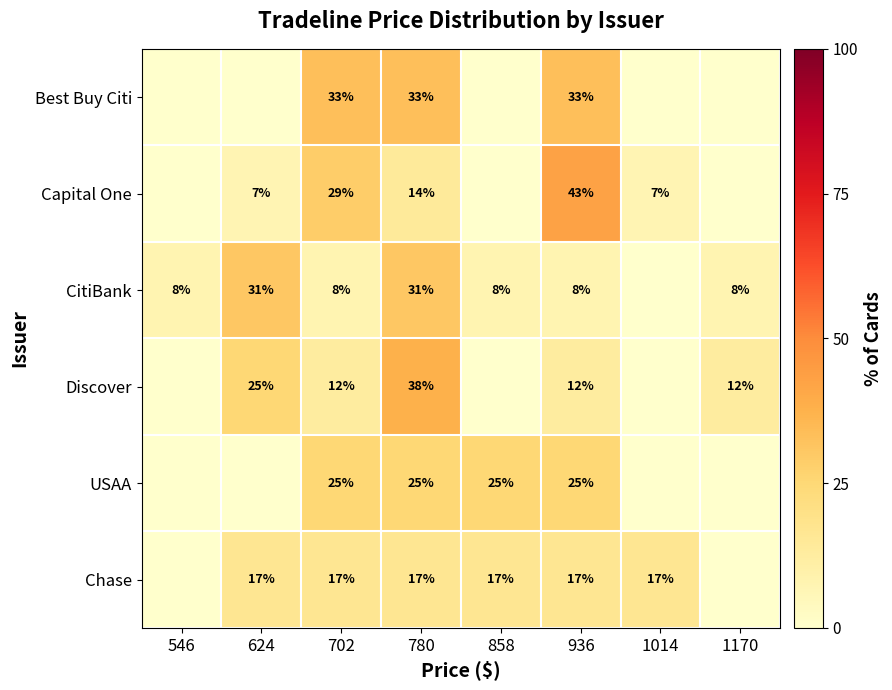

True or false: Chase has a value of 17 at 936.

True